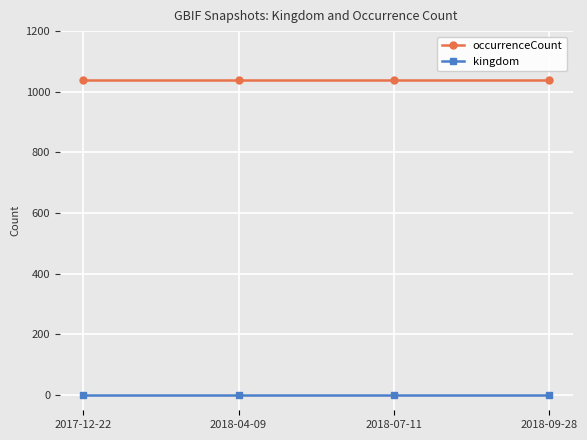

True or false: occurrenceCount and kingdom cross at least once.

False